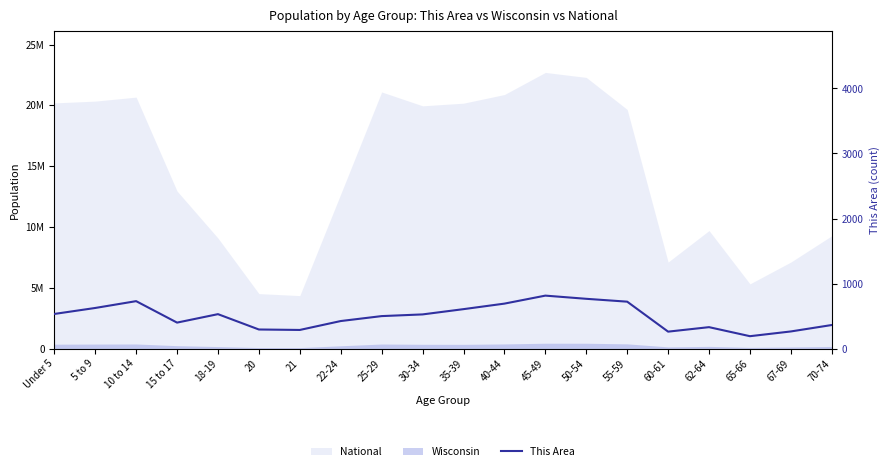

The value at 70-74 is 362. True or false?

True